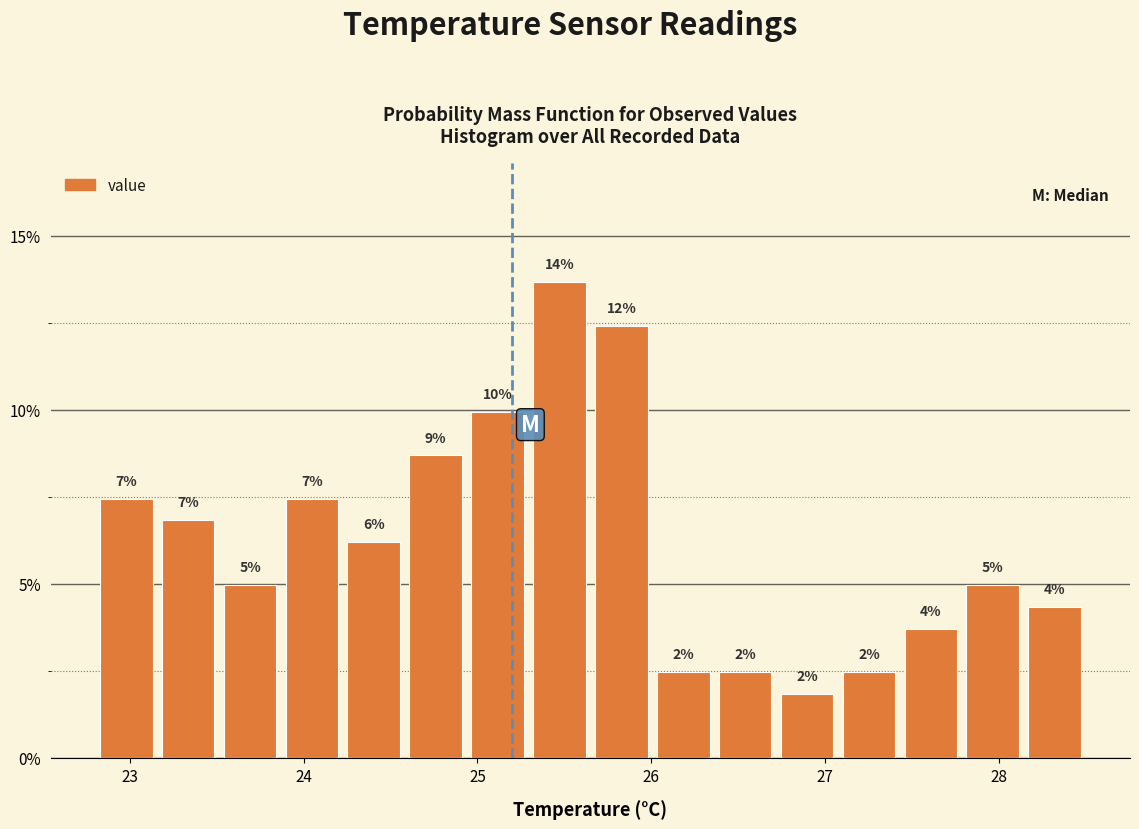

Read against the x-axis, roughly where is the centre of the tallest bar?

25.5